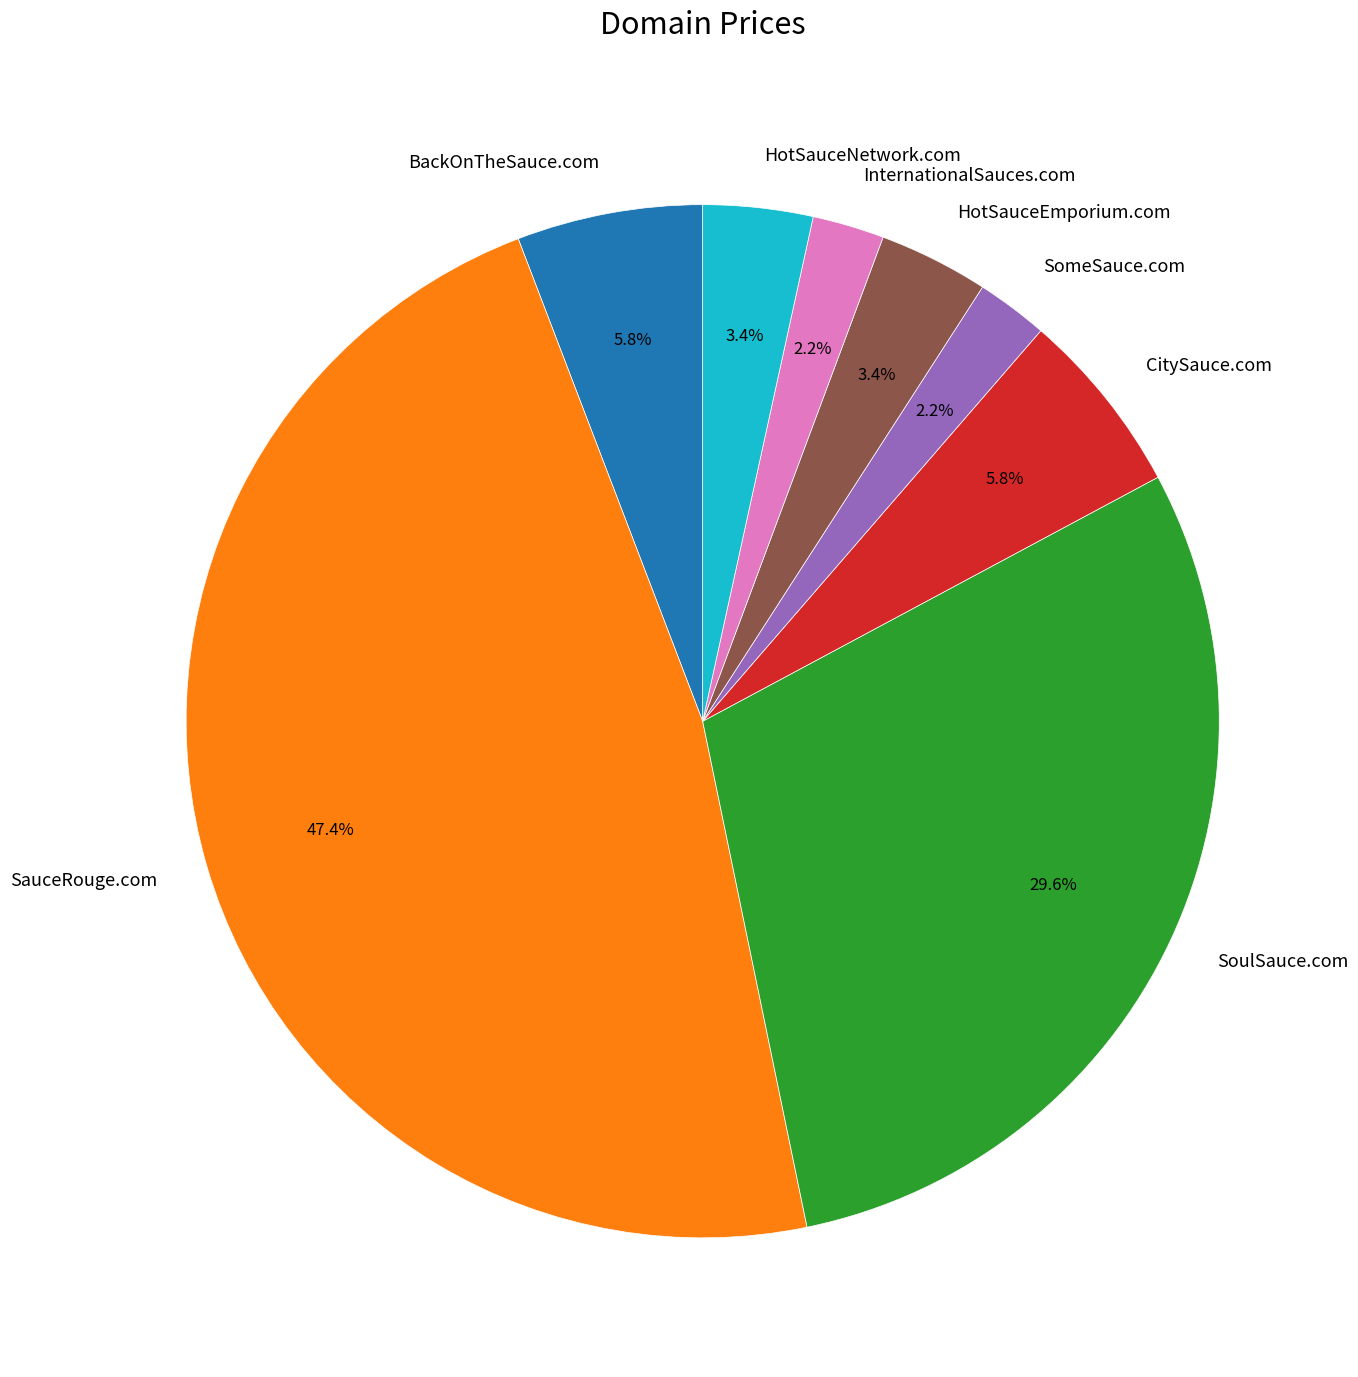

Is there a majority slice in this chart?

No